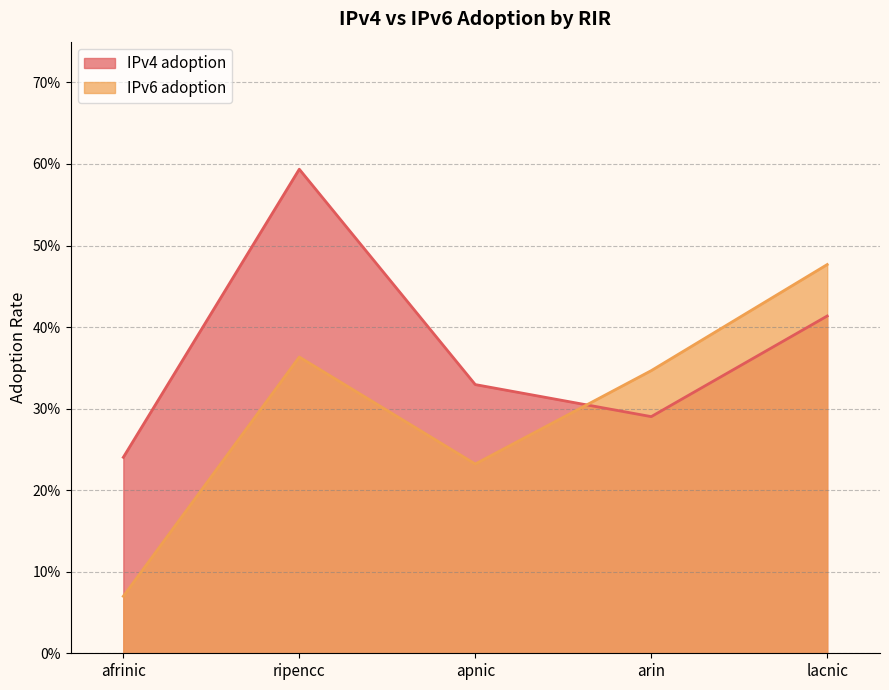

What position from the right is ripencc?

4